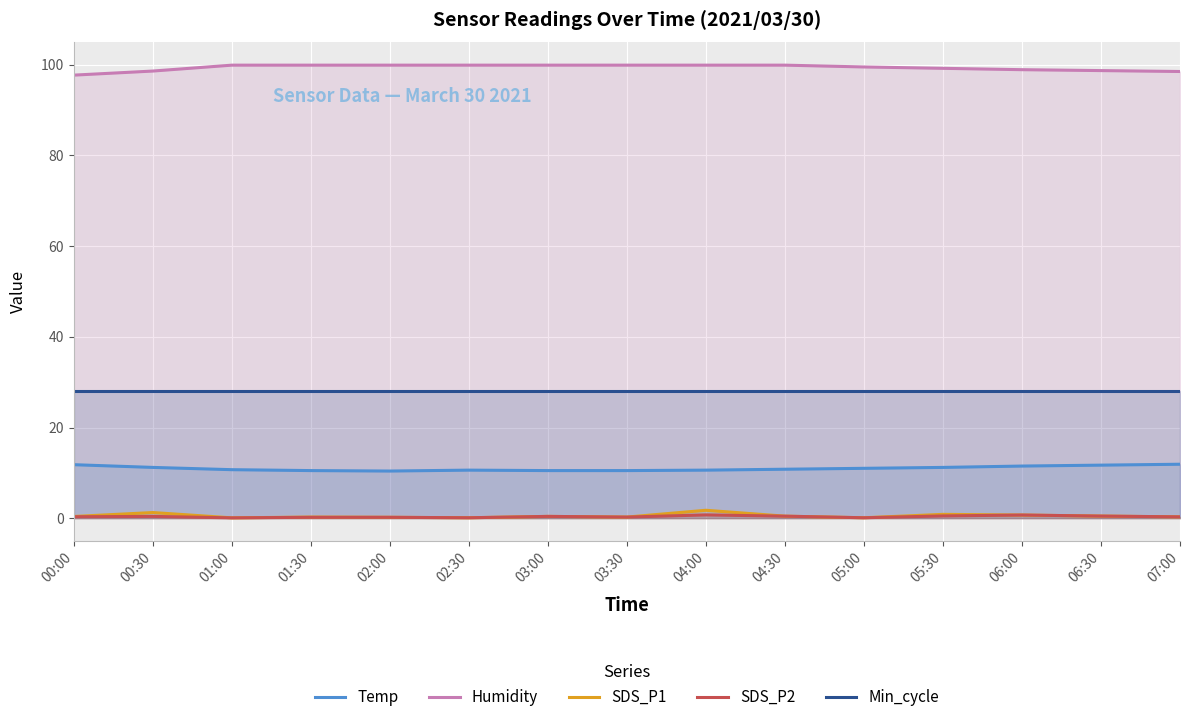

What is the maximum value shown in the chart?

99.9